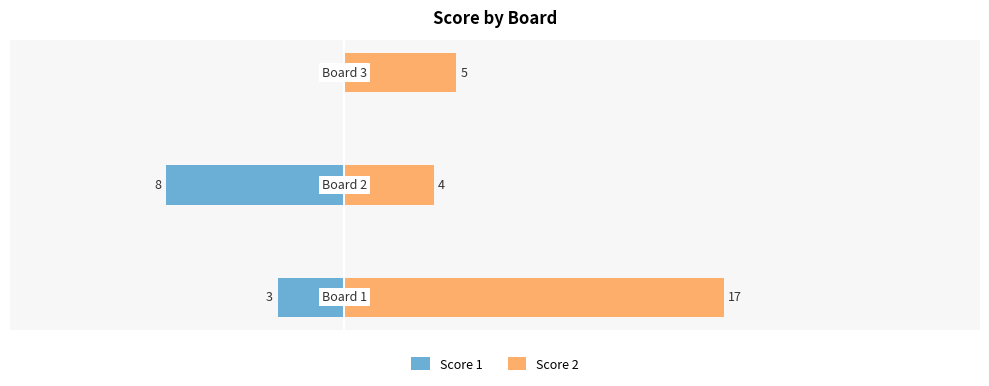

True or false: Score 1 has a value of 0 at 2.

True